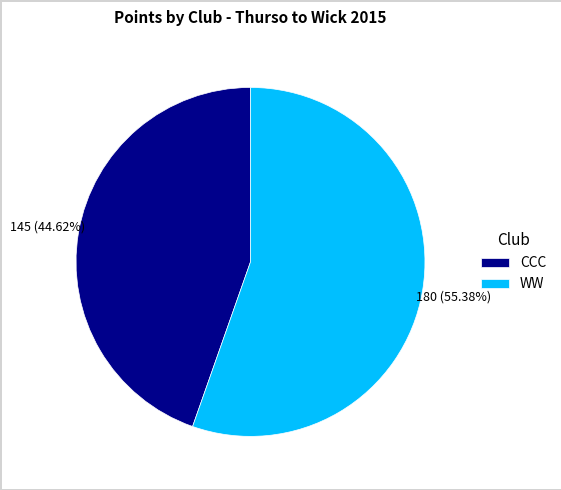

What is the largest slice in the pie chart?

WW